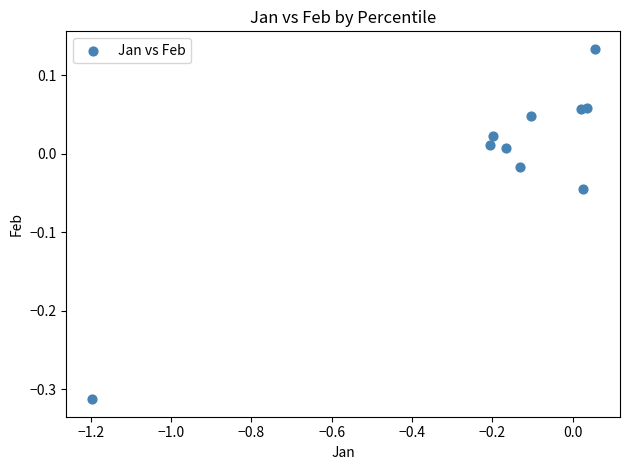

What is the range of Y values (max minus min)?

0.4